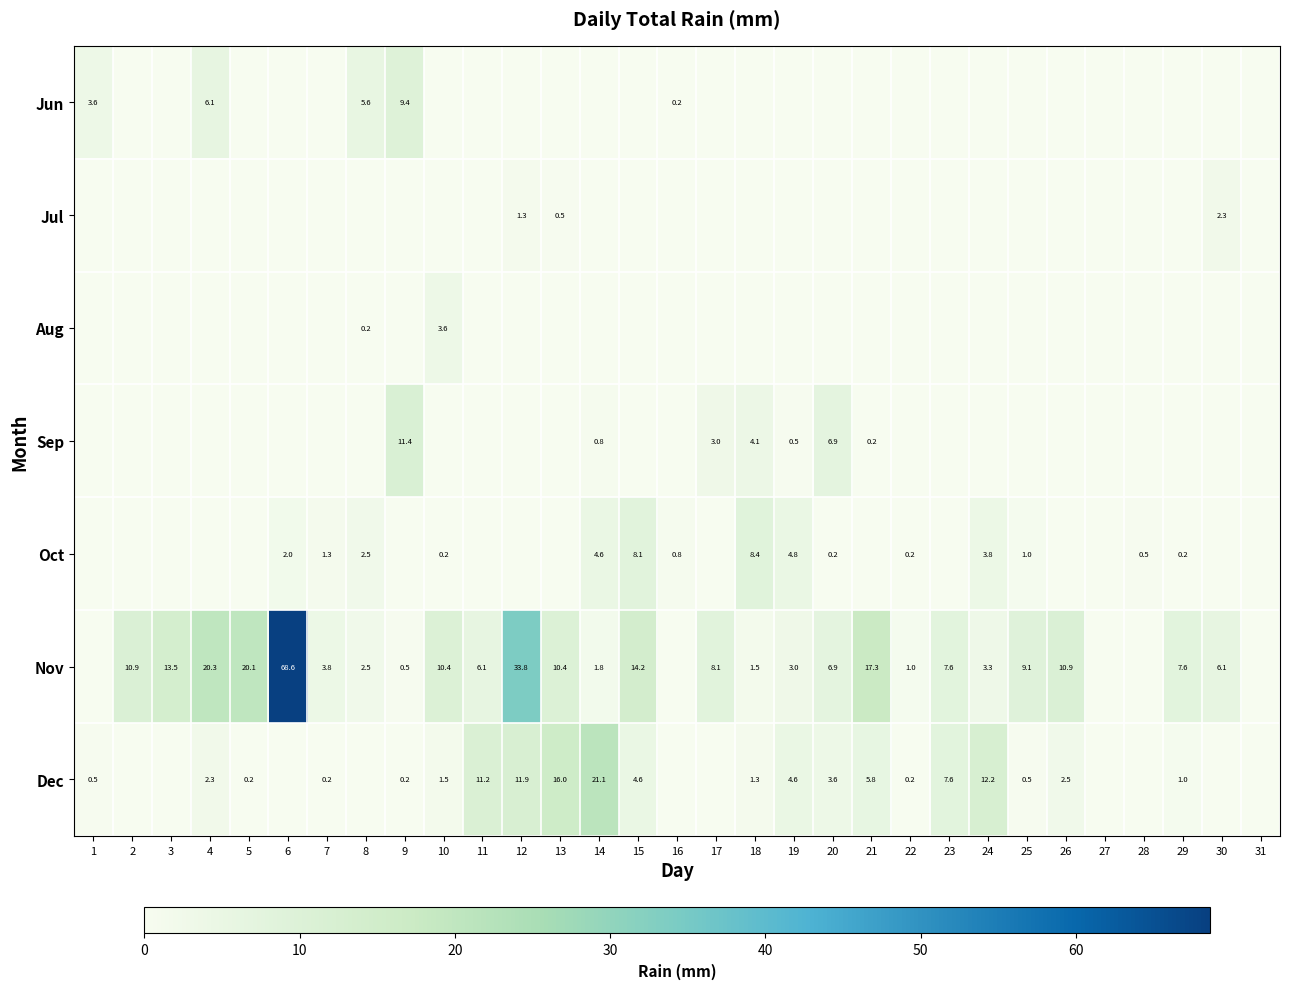

Which category has the lowest value across all series?

2